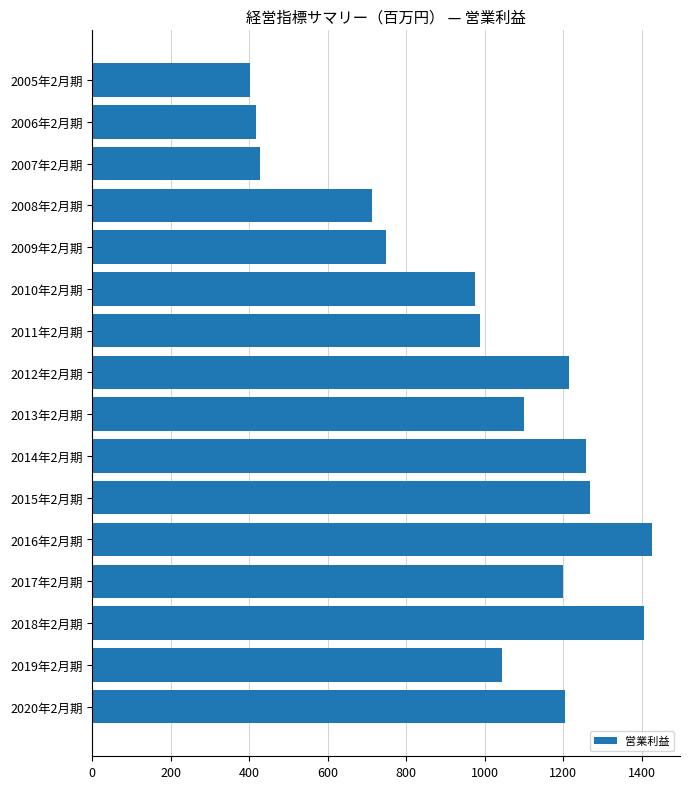

What is the smallest value displayed?

401